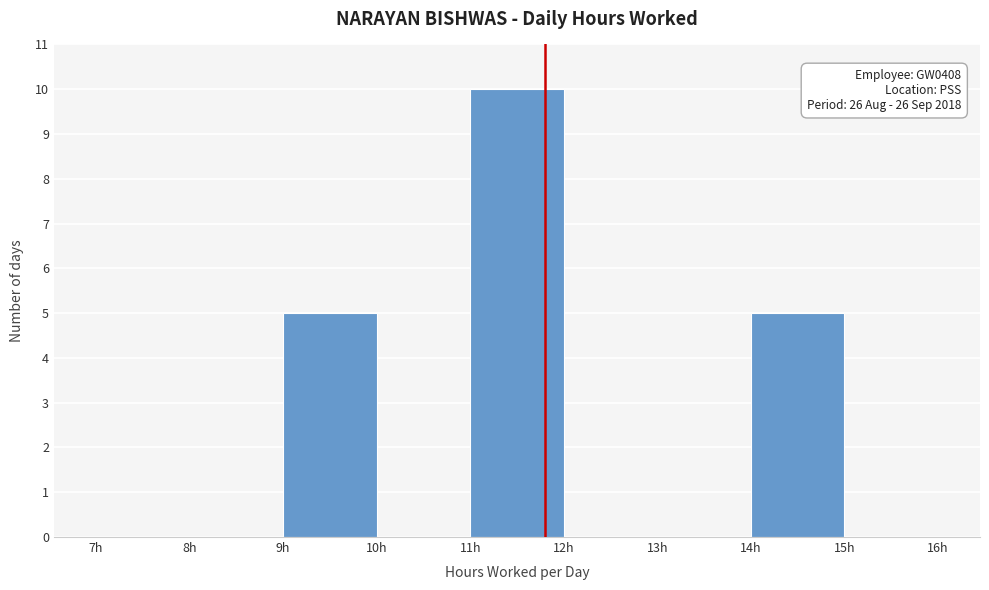

Over which range of the x-axis is the bar tallest?

11 to 12